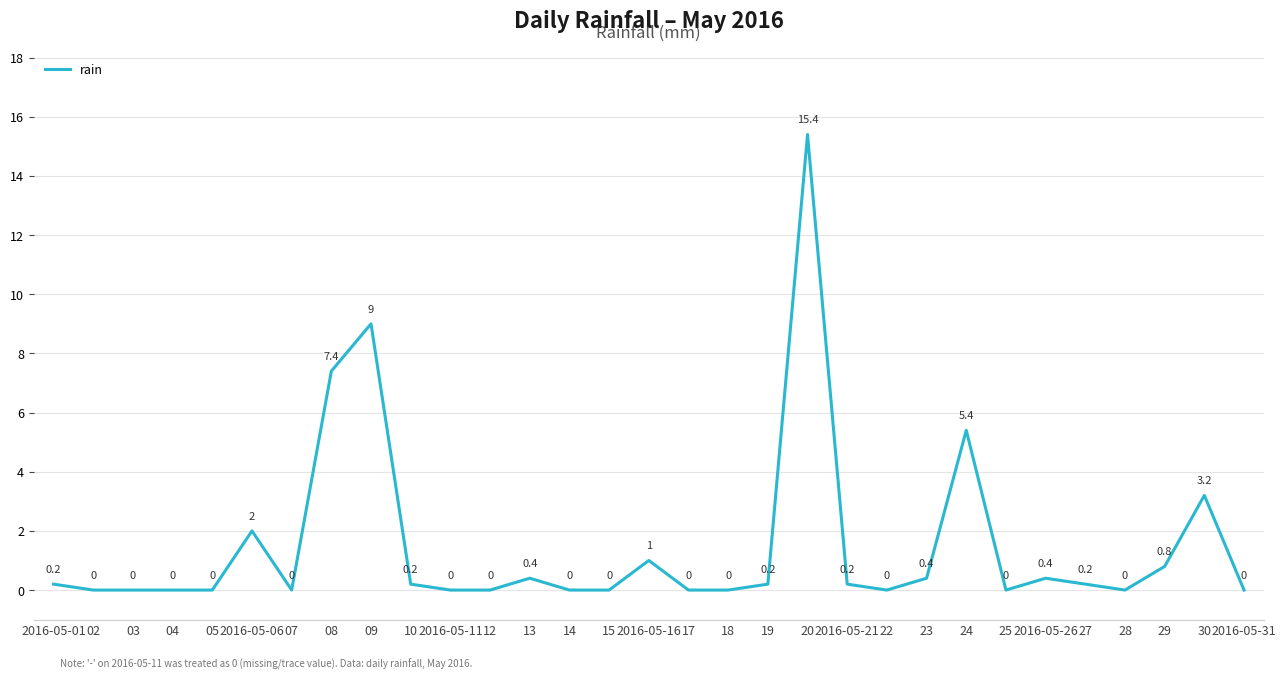

What position from the right is 17?

15